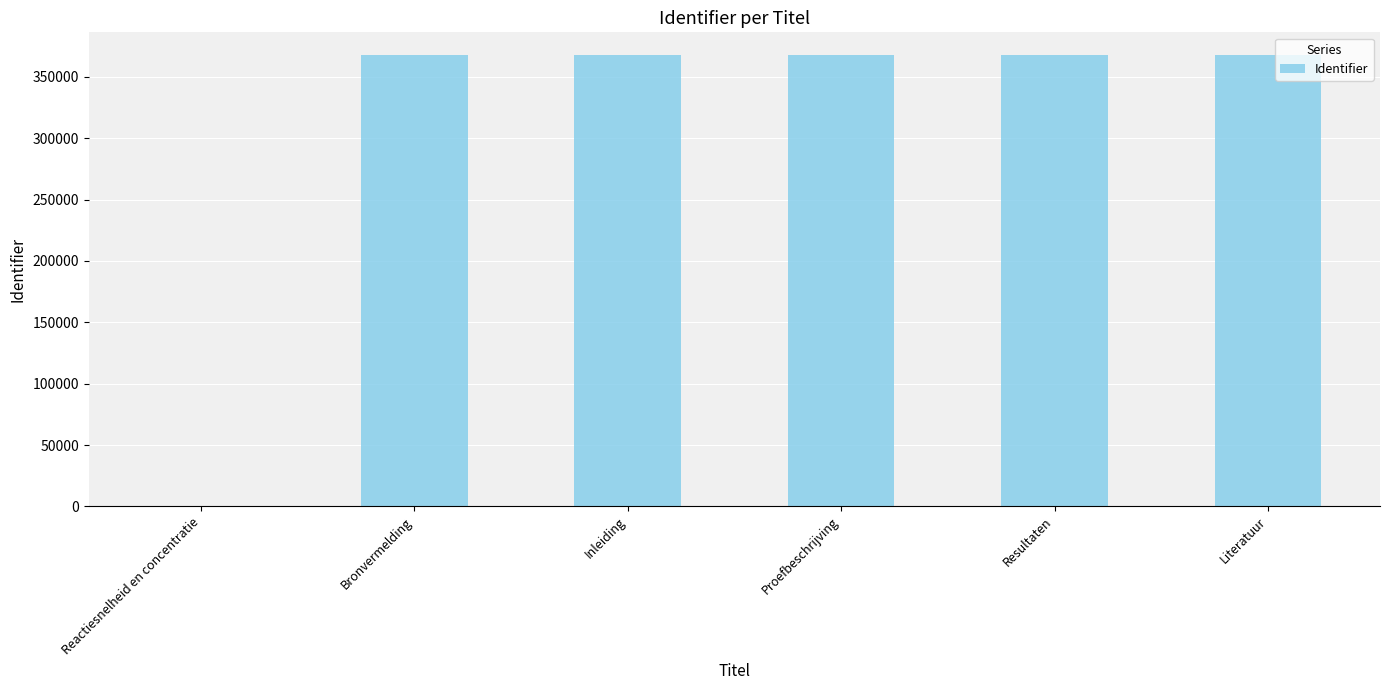

What is the change in value from Reactiesnelheid en concentratie to Proefbeschrijving?

+367817